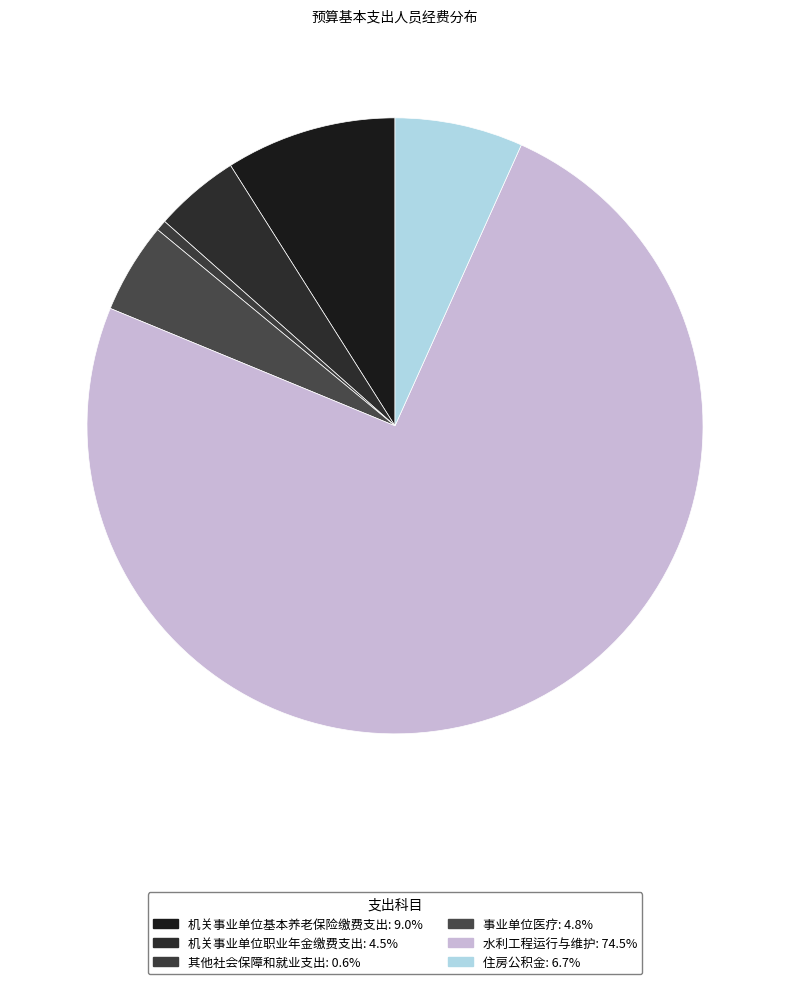

Count the number of slices in the pie.

6